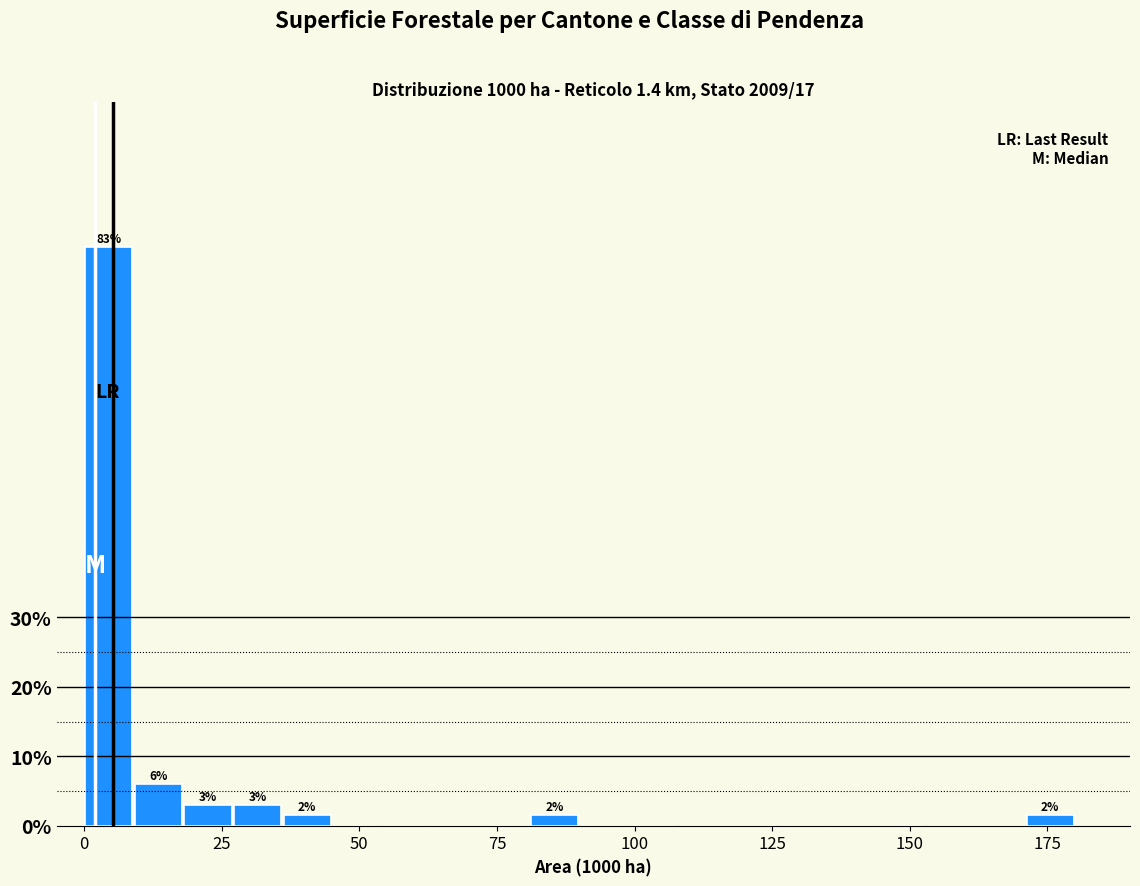

Around what value on the x-axis is the tallest bar? Give the approximate position of its centre, as read against the axis.

5